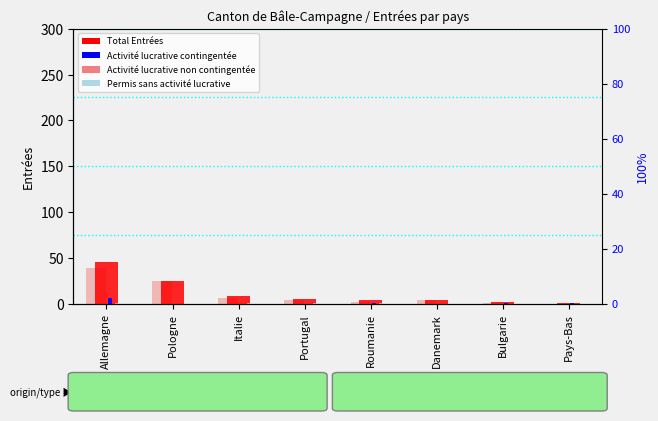

Which series has the largest total across all categories?

Total Entrées